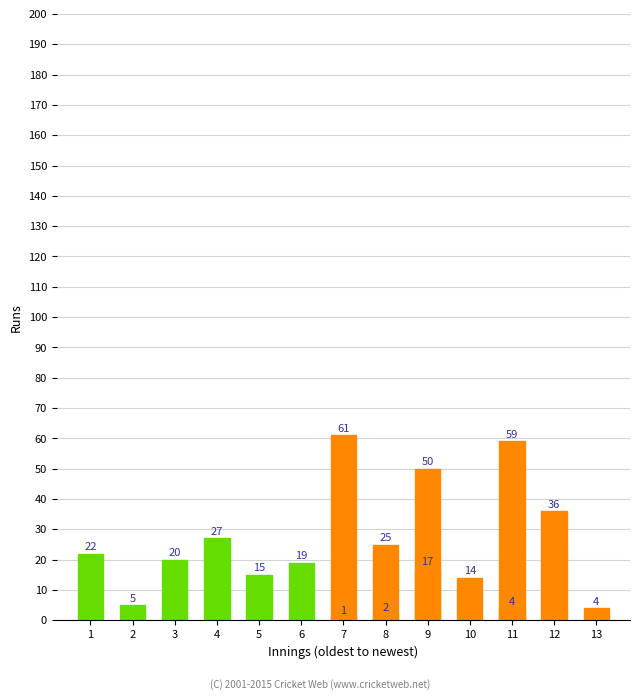

The chart shows a value of 2 at 8. True or false?

True